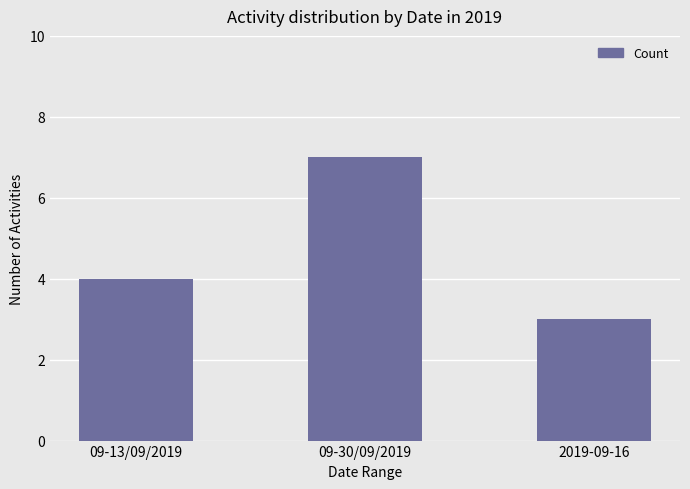

Reading left to right, list all the values displayed in this chart.

4	7	3